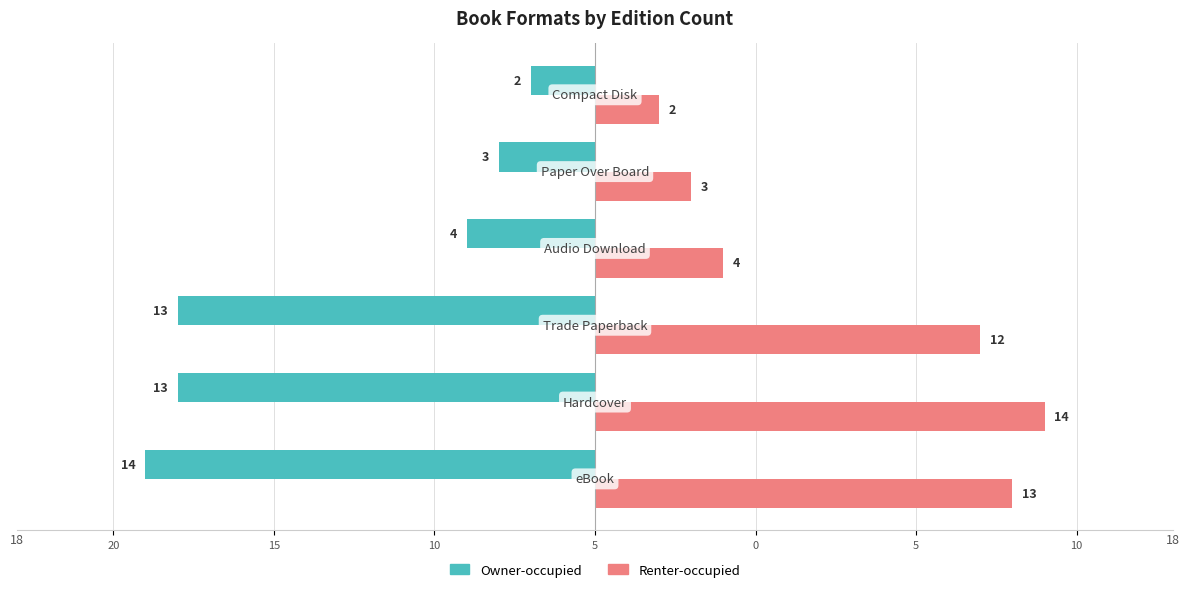

What are all the series names shown in the legend?

Owner-occupied, Renter-occupied